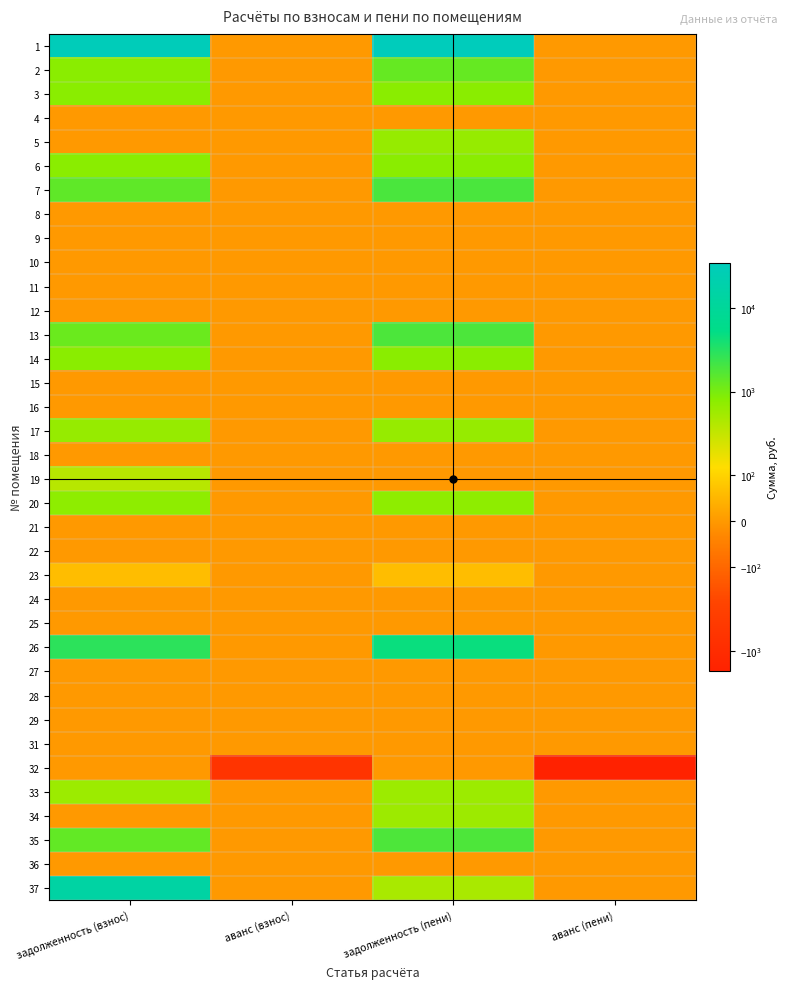

Which series has the largest total across all categories?

1